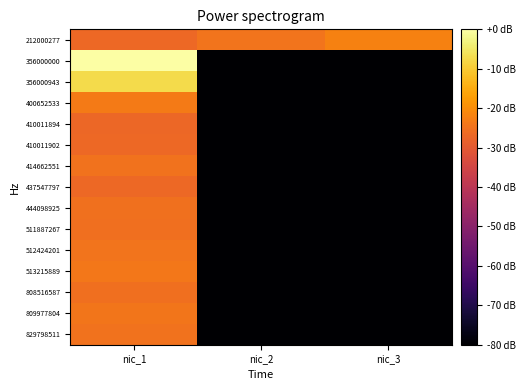

What is the spread (max minus min) of values at nic_2?

55.3